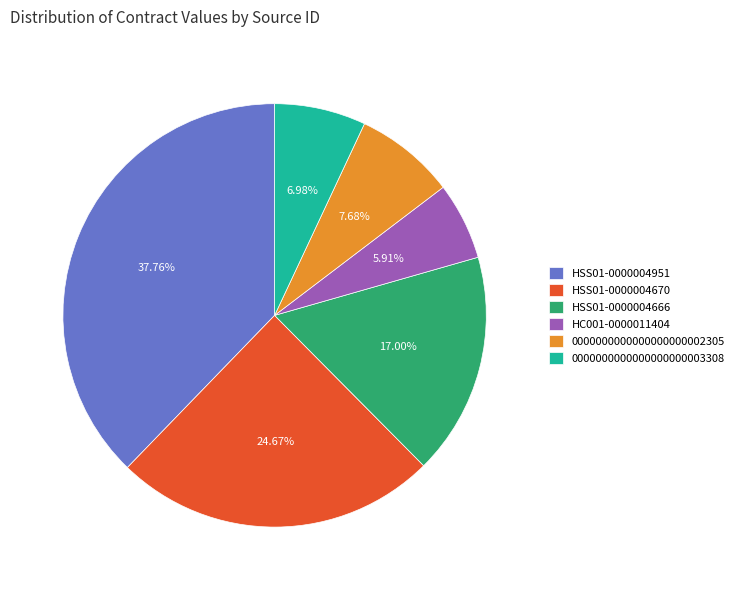

True or false: HC001-0000011404 accounts for 1% of the total.

False